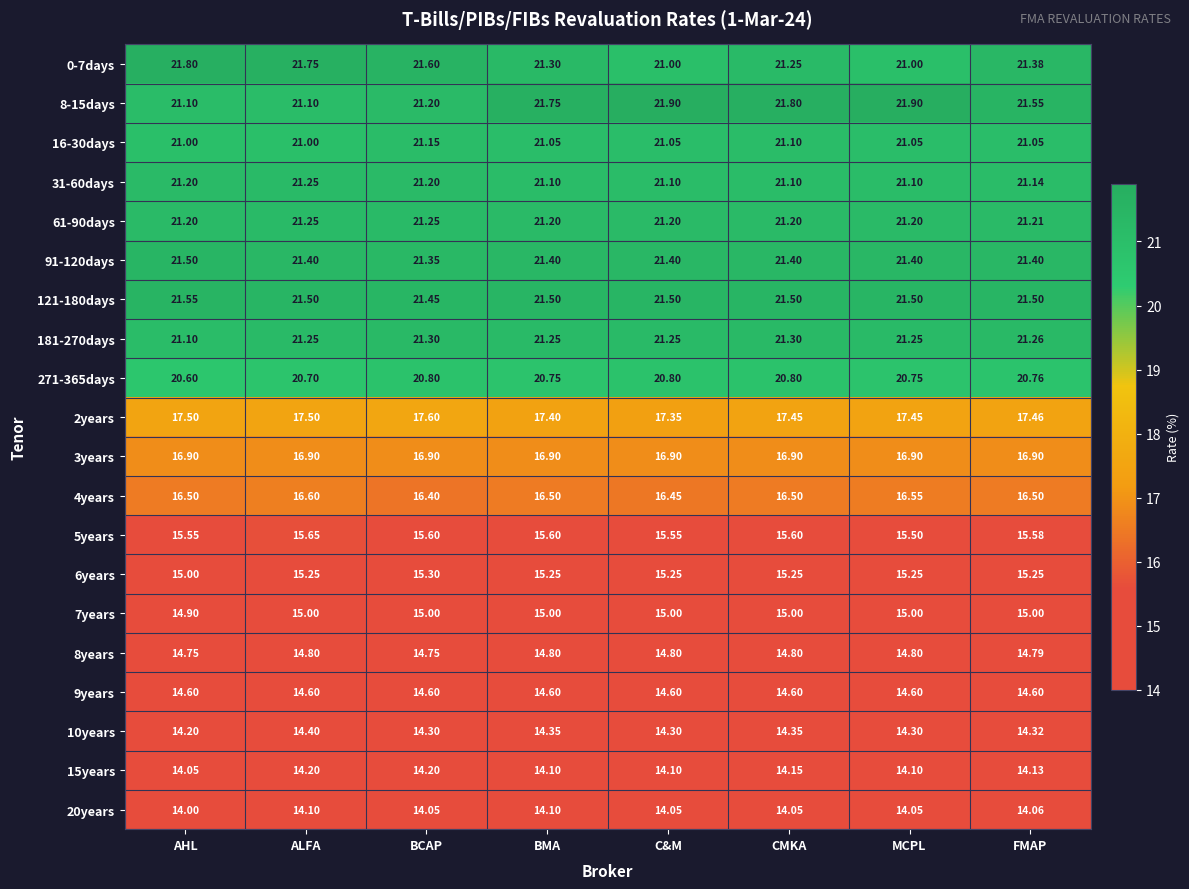

At which category is the sum across all series the highest?

ALFA